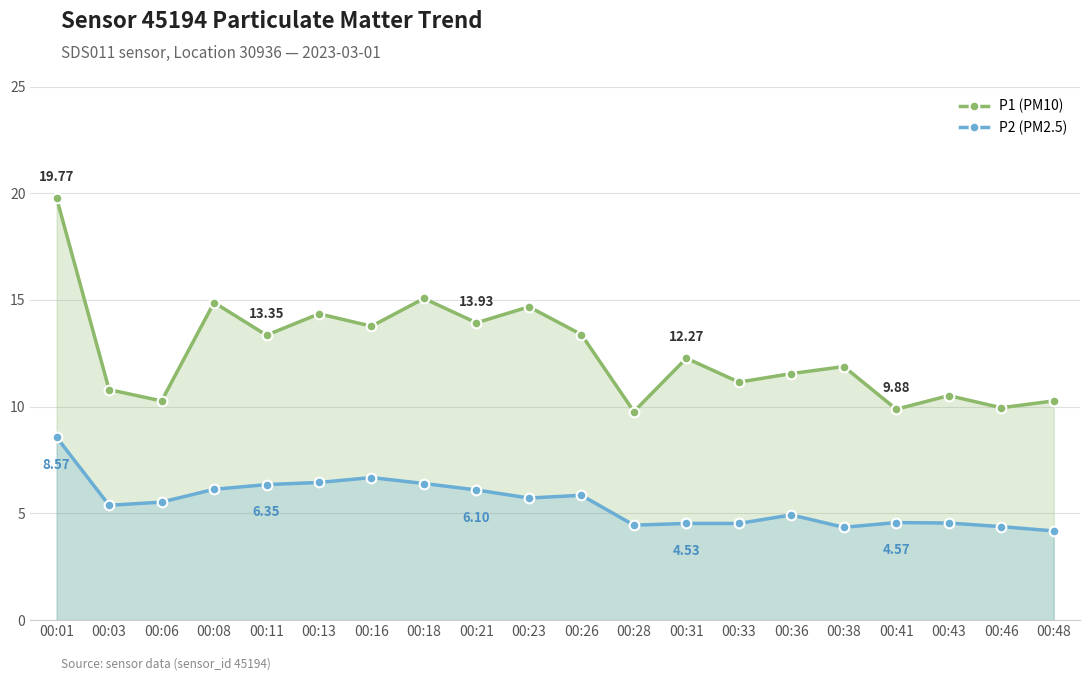

How many lines are shown in the chart?

2